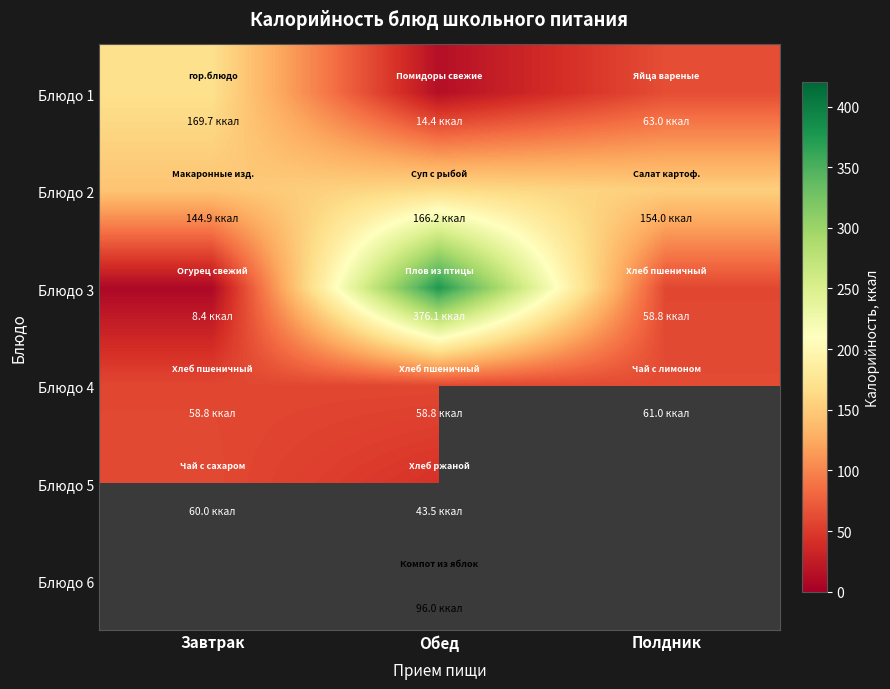

The value of Блюдо 2 at Полдник is 40.0. True or false?

False